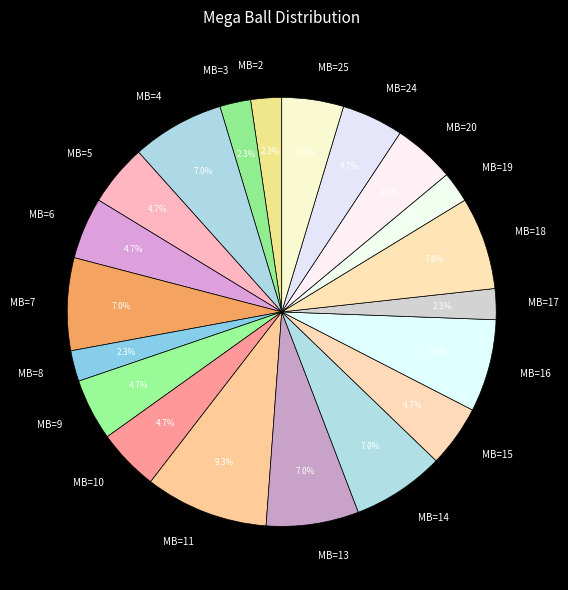

How many segments does this pie chart have?

20